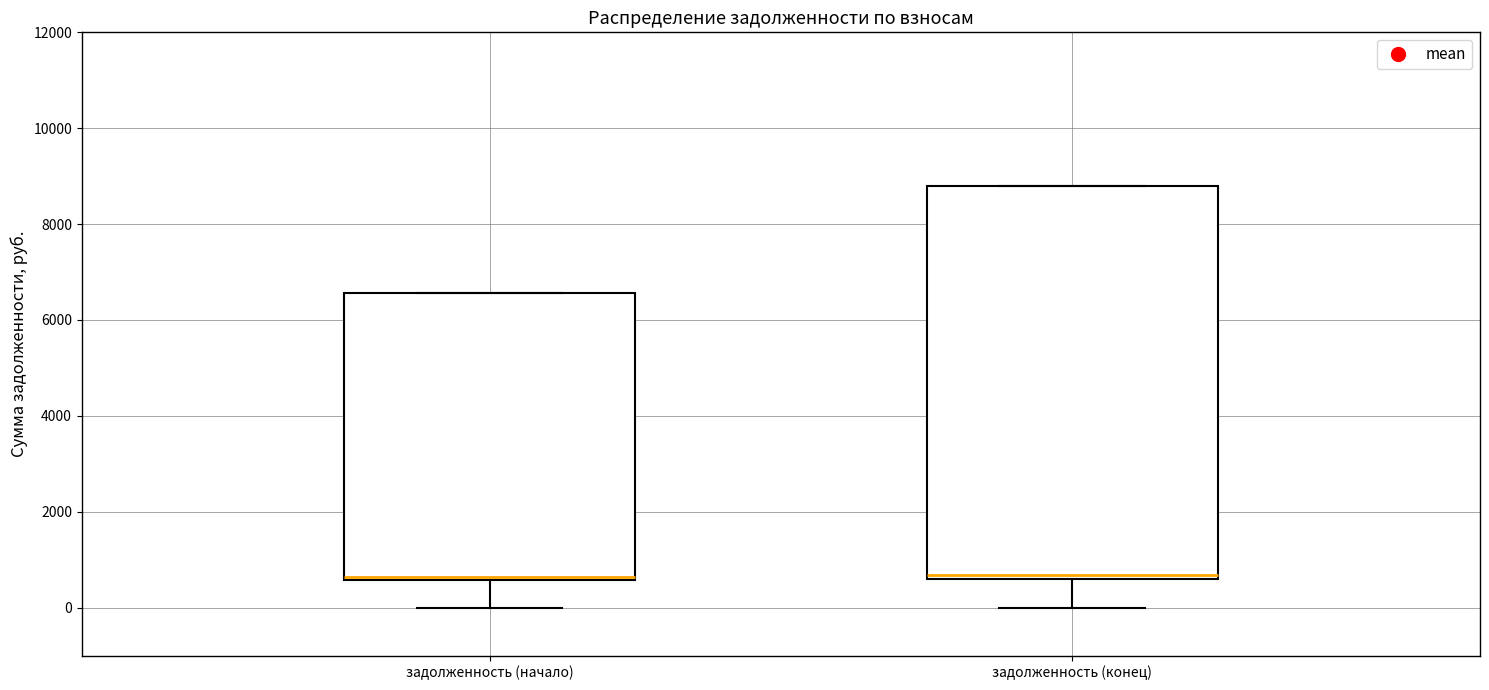

Which box is the tallest, from its lower edge to its upper edge?

задолженность (конец)